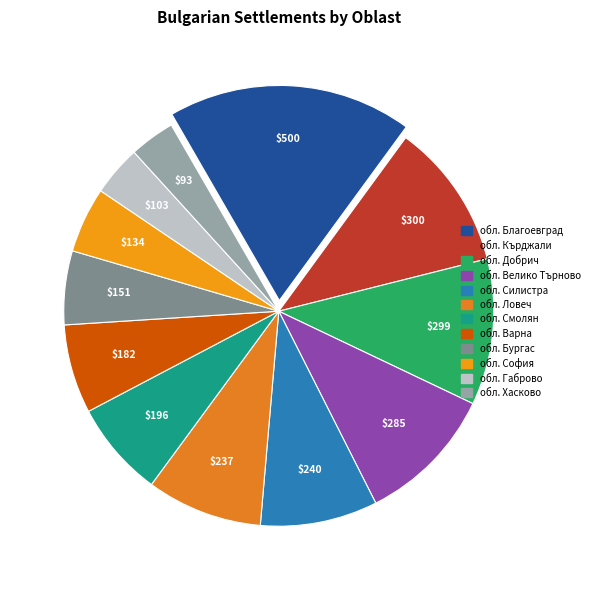

To the nearest percent, what percentage of the pie is обл. Благоевград?

18%